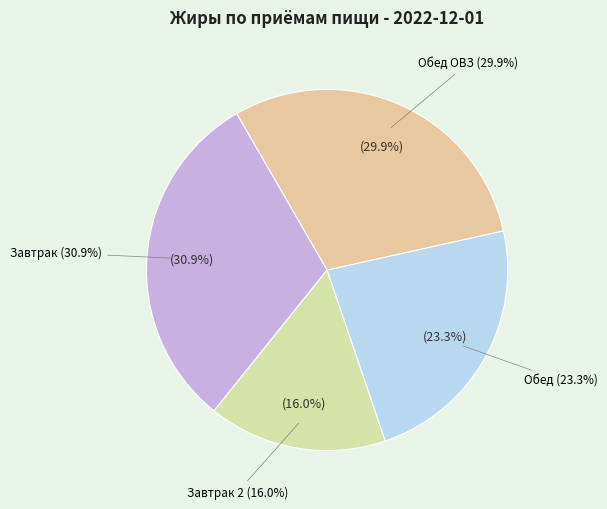

Is there any slice that represents more than half of the pie?

No